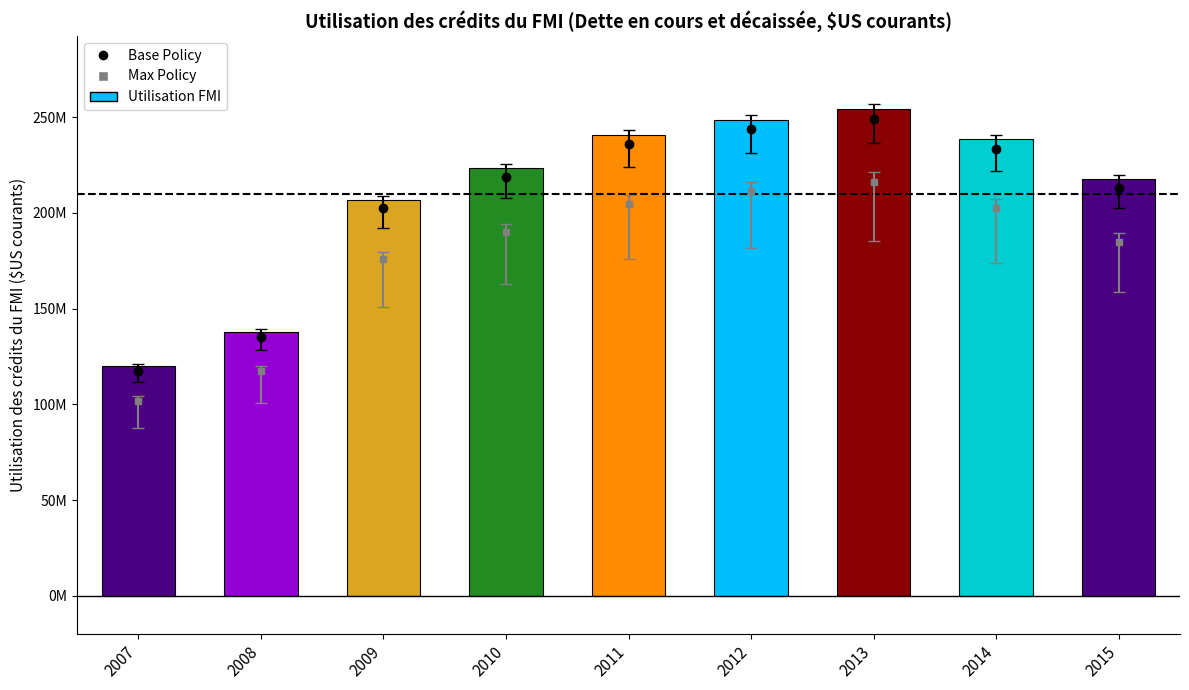

List the labels in order of value, largest first.

2013, 2012, 2011, 2014, 2010, 2015, 2009, 2008, 2007